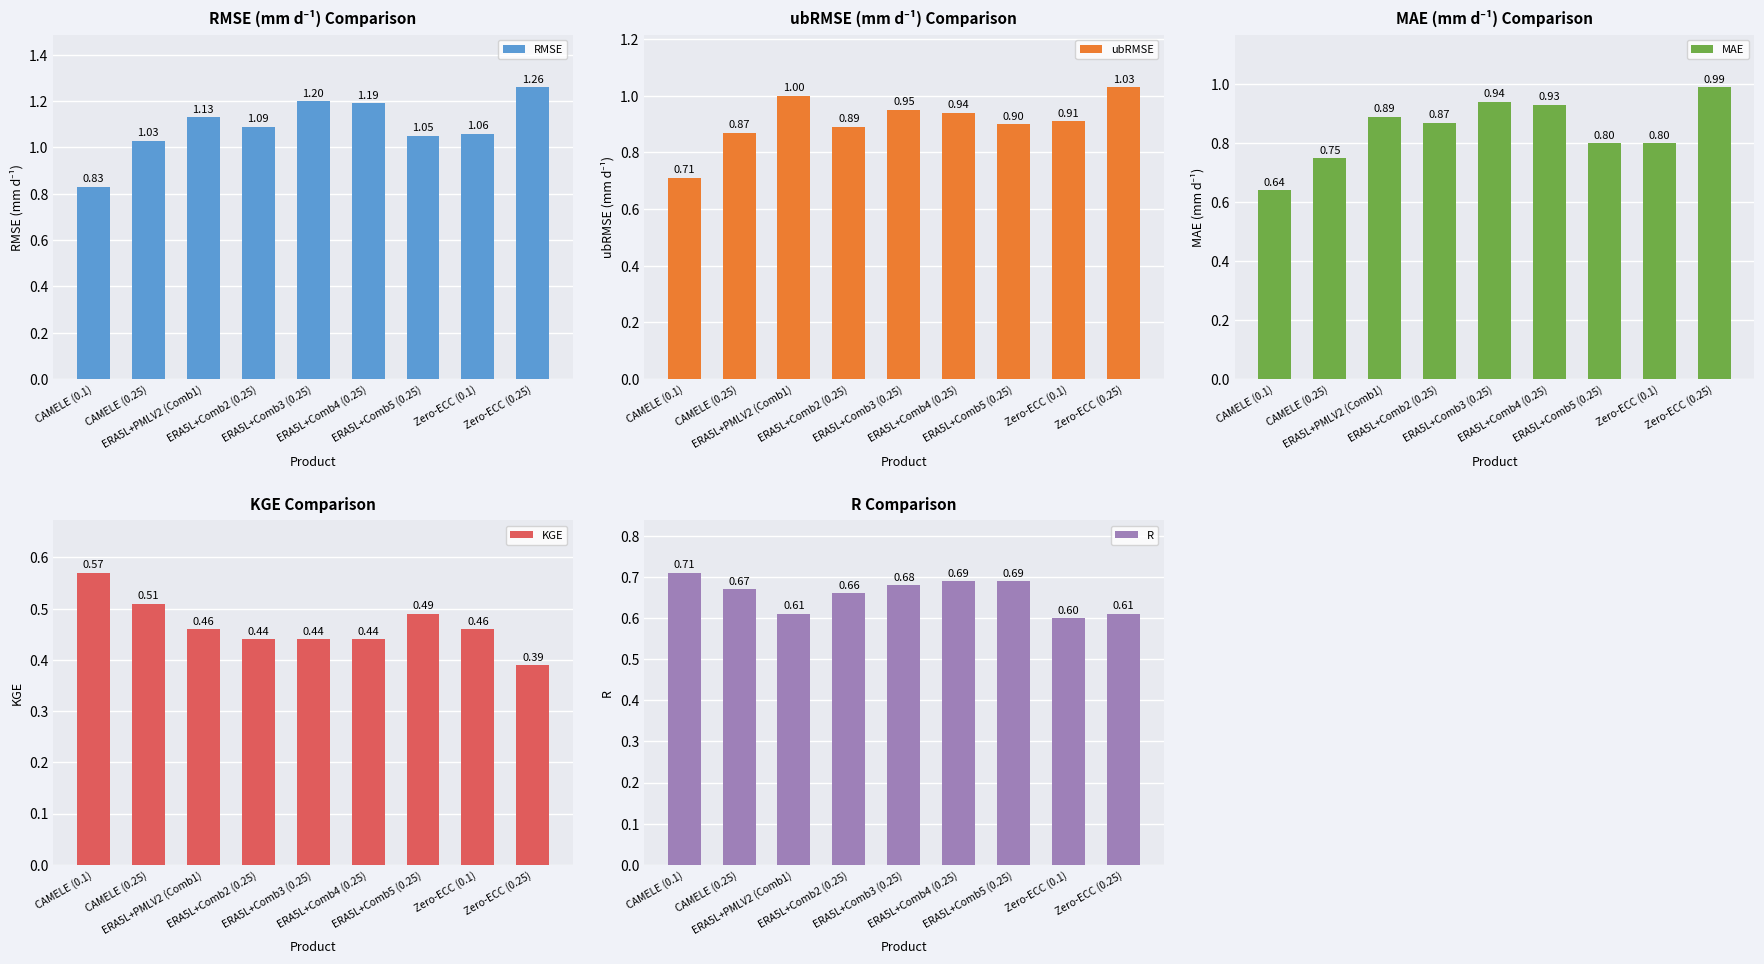

Where does the RMSE series first go above 1?

CAMELE (0.25)